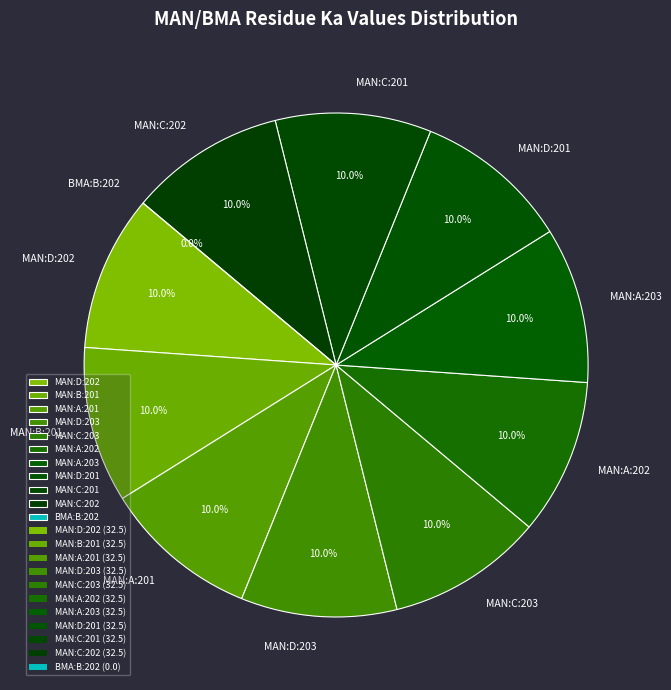

How many segments does this pie chart have?

11